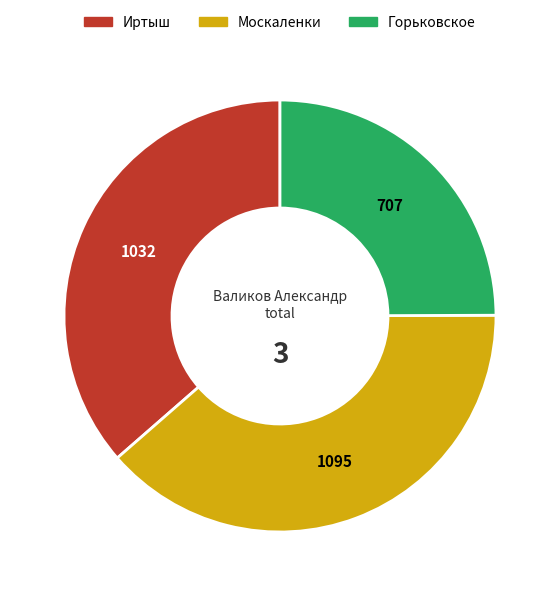

Is Горьковское the majority of the pie?

No